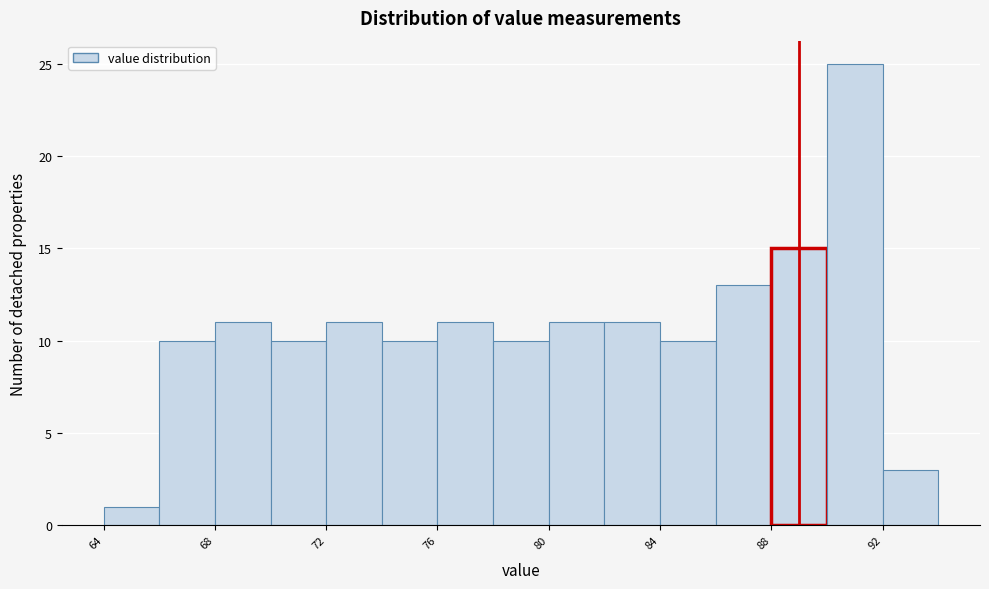

Reading left to right, transcribe this chart: for each bar, give the range it covers on the x-axis and its height. The values are not printed on the chart, so give them approximately, as read against the axis.

64 to 66: 1
66 to 68: 10
68 to 70: 11
70 to 72: 10
72 to 74: 11
74 to 76: 10
76 to 78: 11
78 to 80: 10
80 to 82: 11
82 to 84: 11
84 to 86: 10
86 to 88: 13
88 to 90: 15
90 to 92: 25
92 to 94: 3